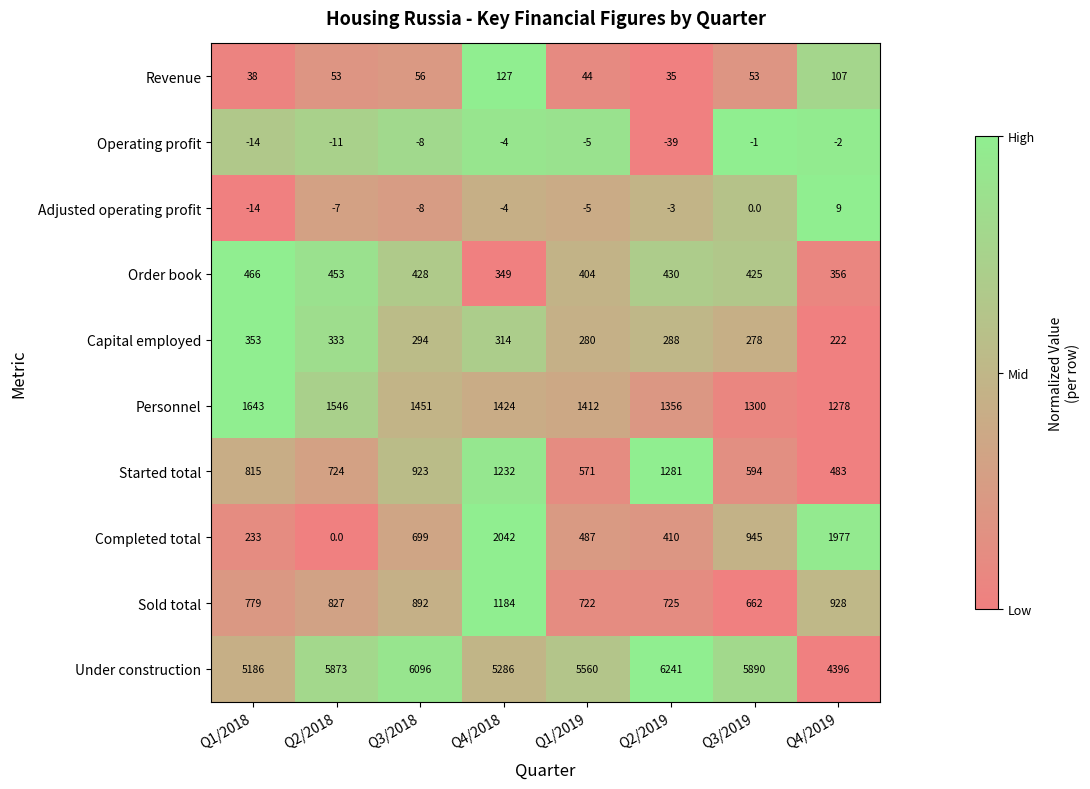

What is the greatest value displayed?

6241